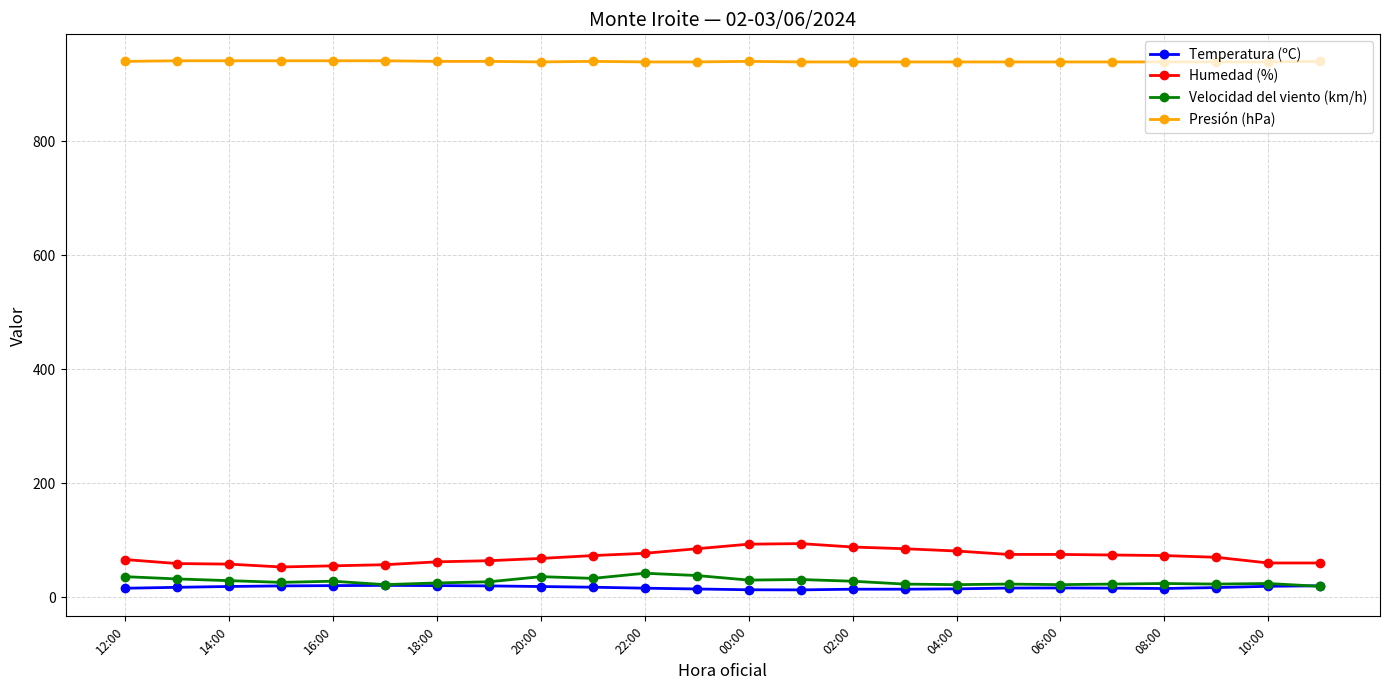

What is the value of the Humedad (%) point at the 5th from the left?

55.0